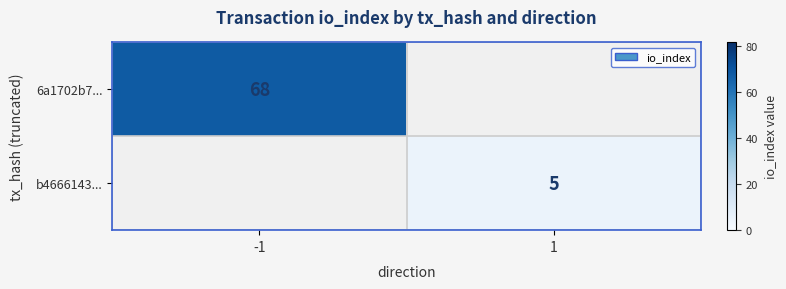

What is the greatest value displayed?

68.0